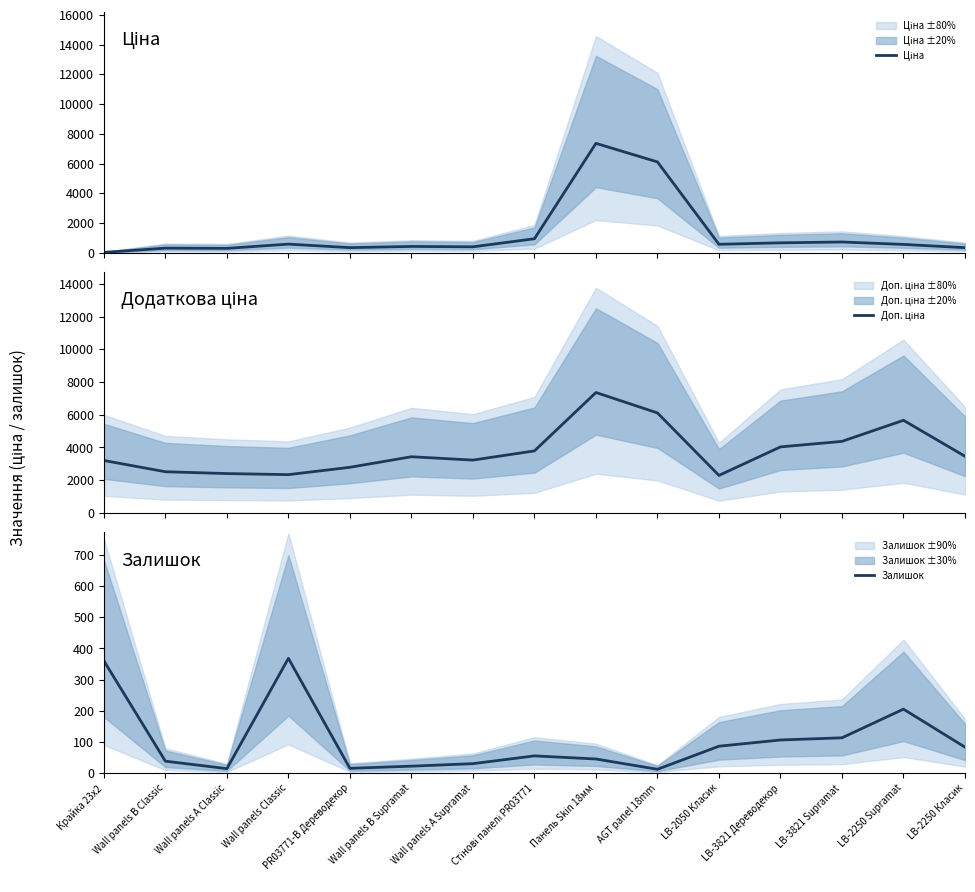

How many values in the Залишок series exceed 55?

7